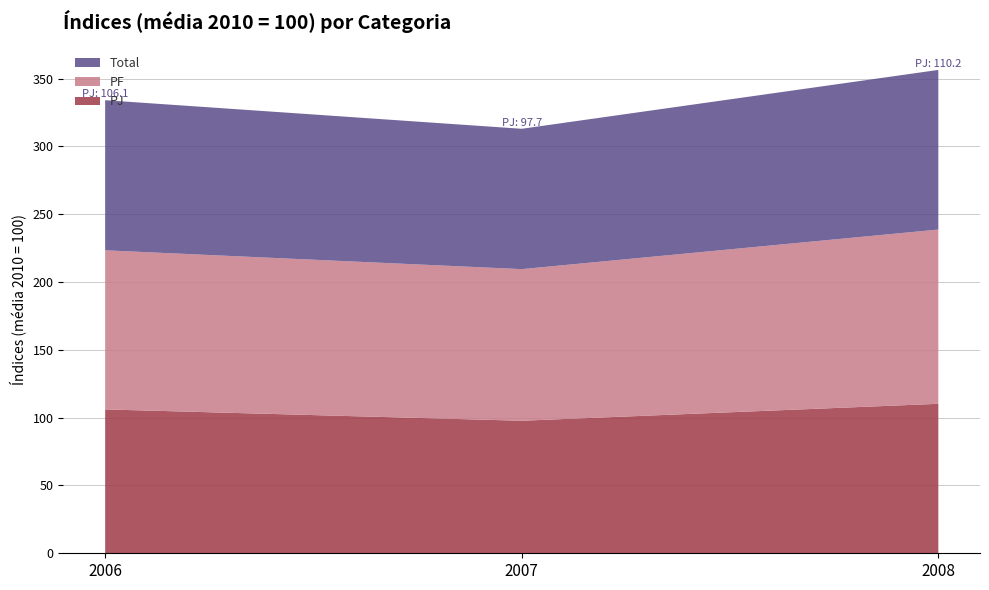

Reading left to right, list the values for the PJ series.

2006=106.1	2007=97.7	2008=110.2